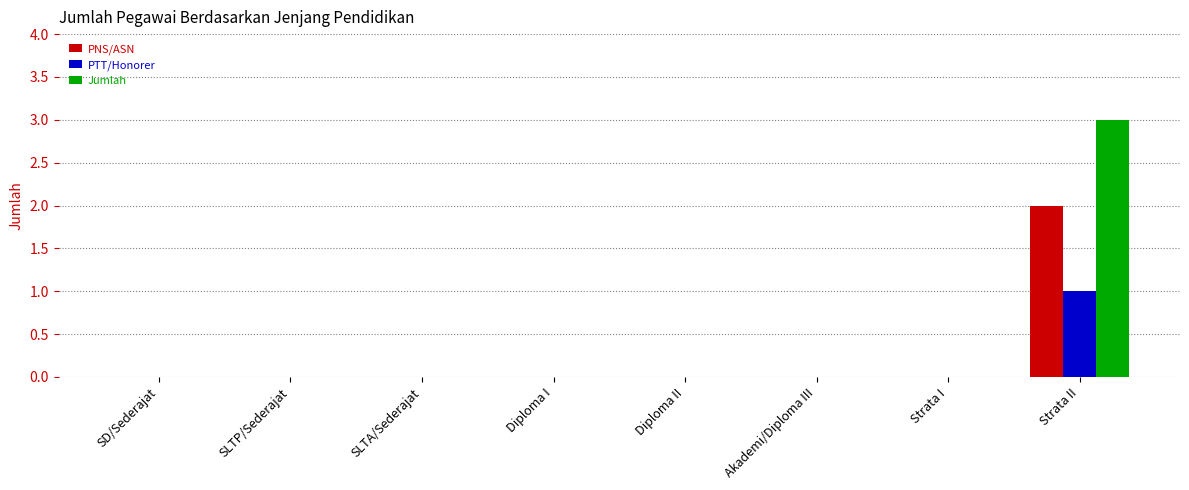

Which series has the largest range (max minus min)?

Jumlah